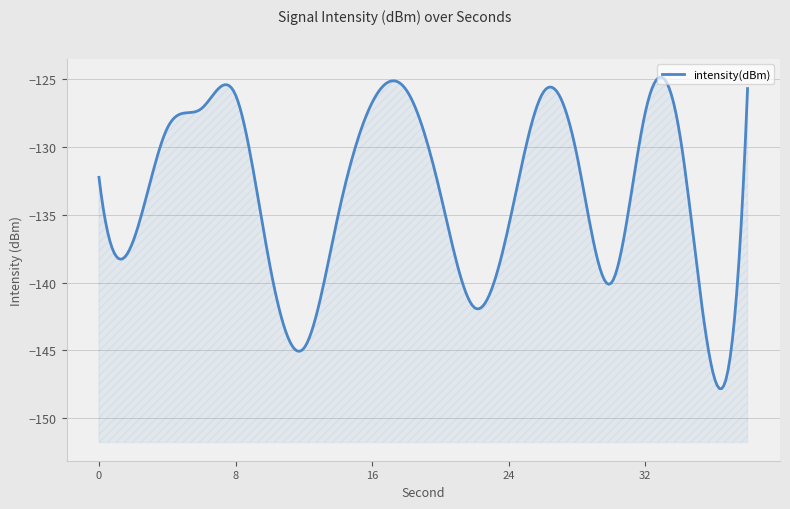

The chart shows a value of -239.8 at 14. True or false?

False